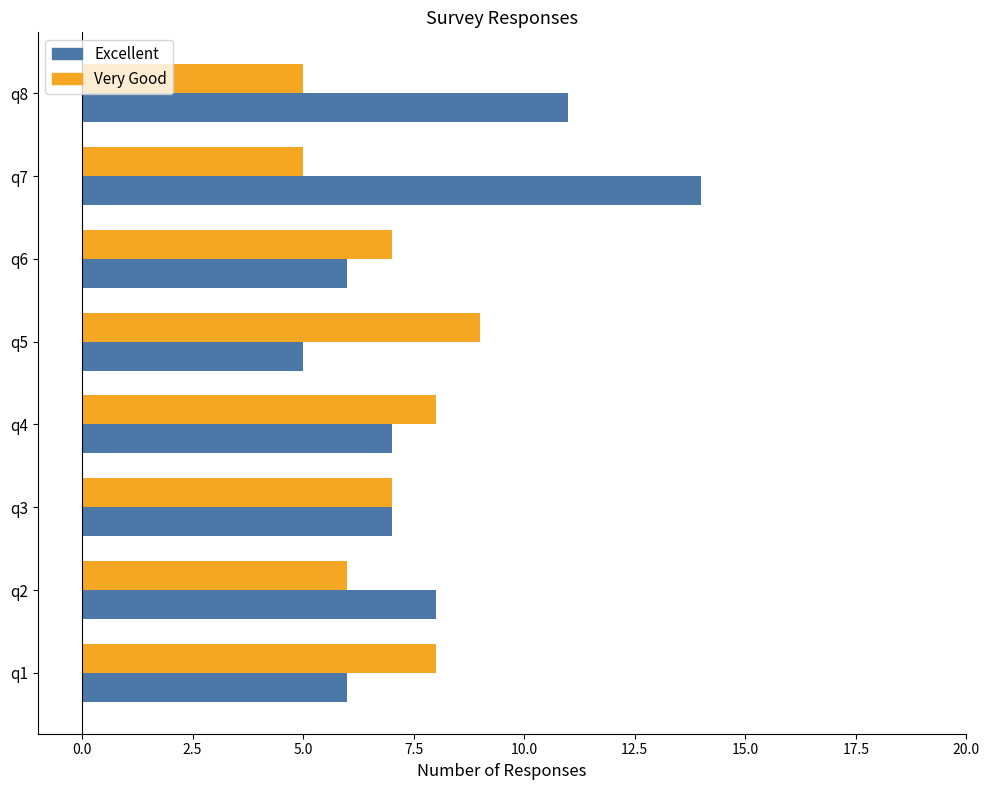

List the series in order of their peak value, lowest first.

Very Good, Excellent